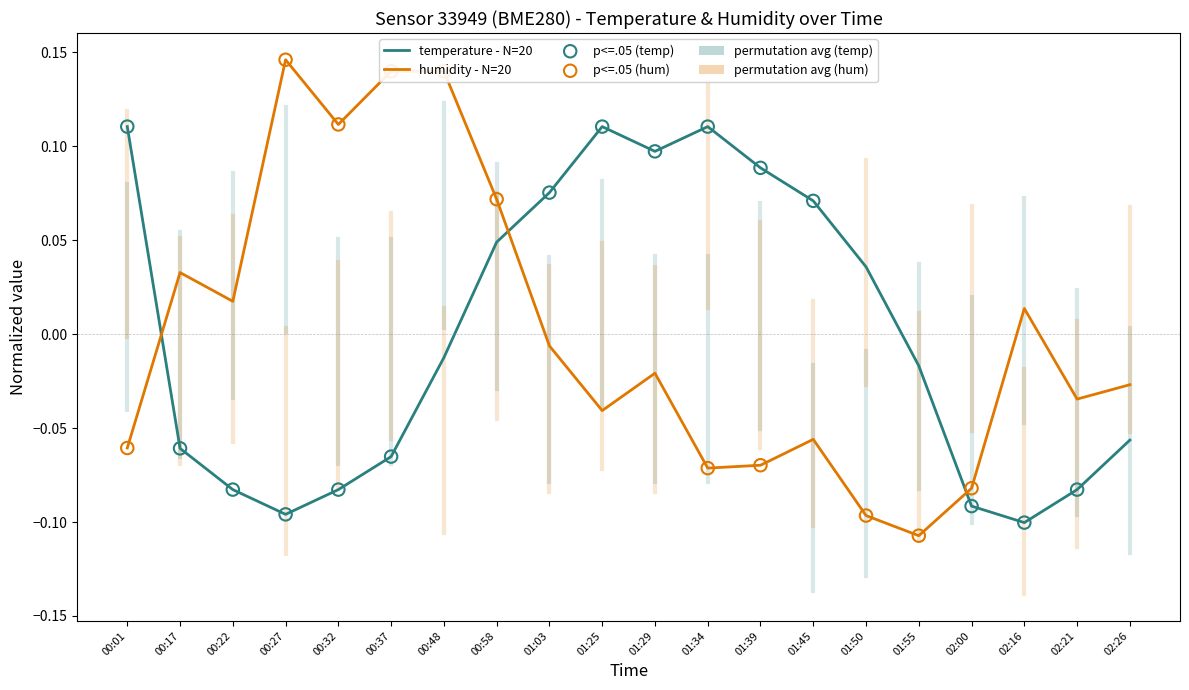

Which series has the largest range (max minus min)?

humidity - N=20